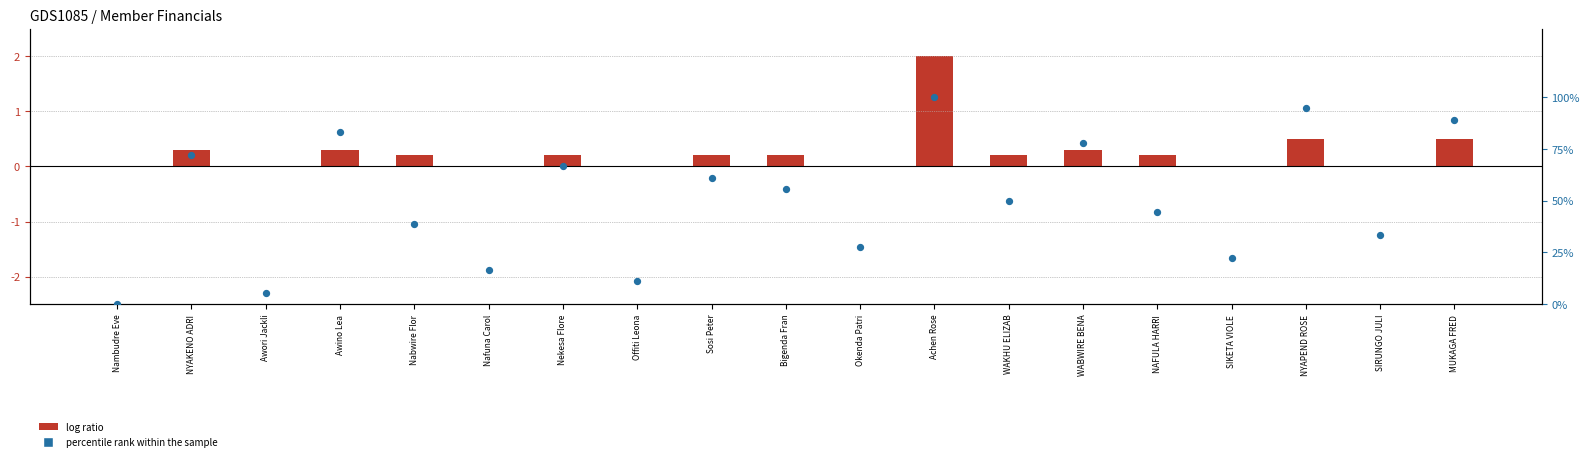

Which series has the largest total across all categories?

percentile rank within the sample